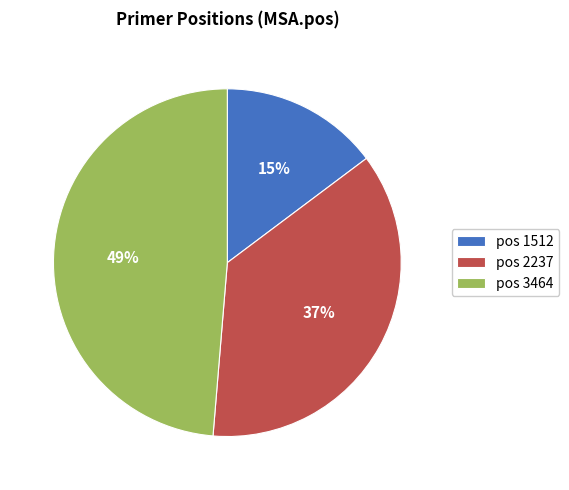

What percentage is the pos 2237 slice, to the nearest percent?

37%